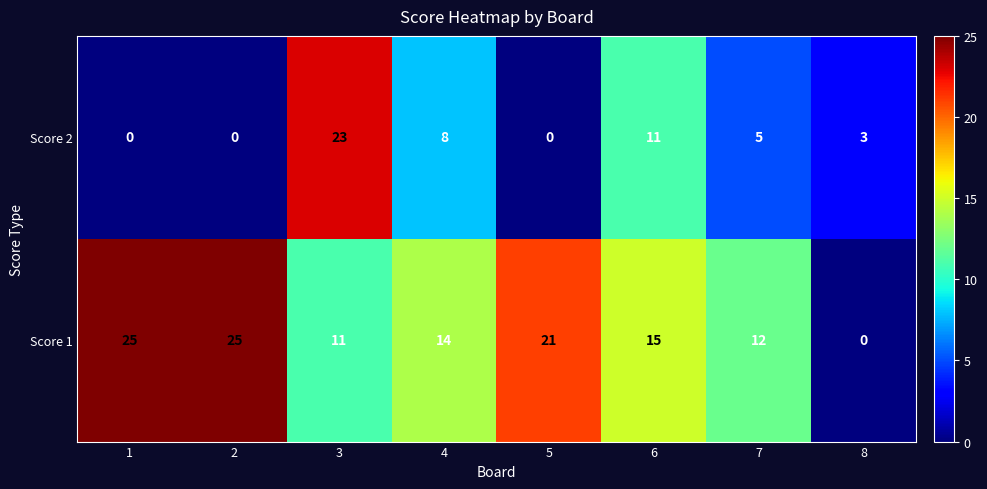

Reading right to left, what are all the values shown in this chart?

Score 2: 8=3	7=5	6=11	5=0	4=8	3=23	2=0	1=0
Score 1: 8=0	7=12	6=15	5=21	4=14	3=11	2=25	1=25